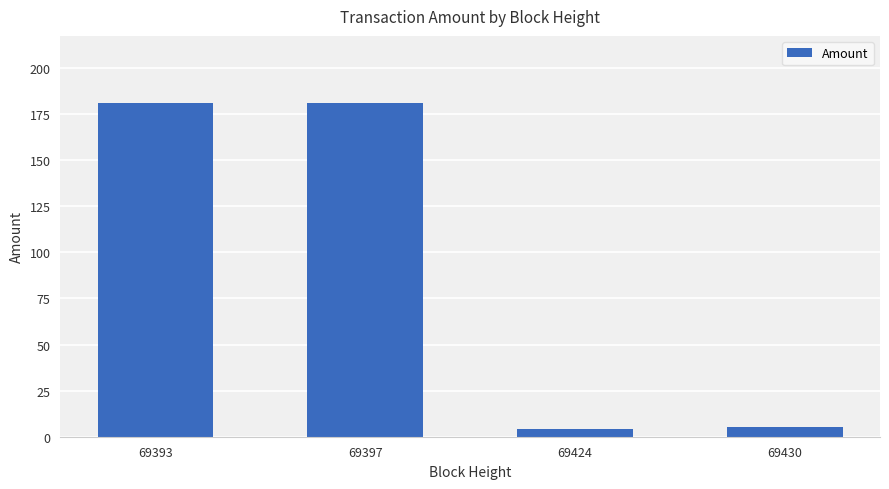

What is the difference between the values at 69430 and 69393?

176.0